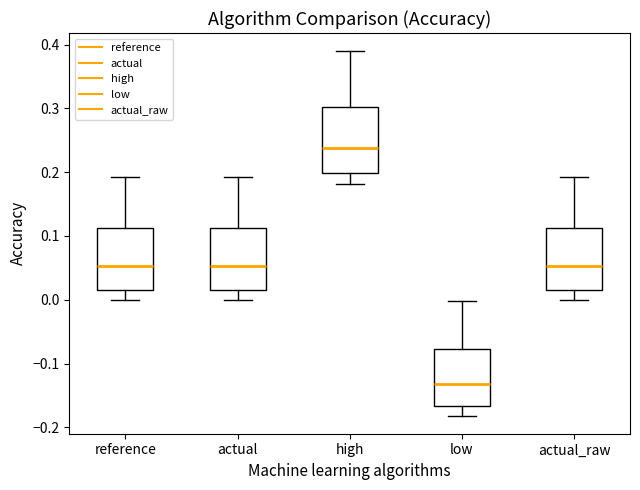

Reading left to right, read every box against the y-axis: the position of its median line, the range the box covers, and the ends of its whiskers. The values are not printed on the chart, so give them approximately, as read against the axis.

reference: median 0.05, box 0.02 to 0.11, whiskers 0.00 to 0.19
actual: median 0.05, box 0.02 to 0.11, whiskers 0.00 to 0.19
high: median 0.24, box 0.20 to 0.30, whiskers 0.18 to 0.39
low: median -0.13, box -0.17 to -0.08, whiskers -0.18 to 0.00
actual_raw: median 0.05, box 0.02 to 0.11, whiskers 0.00 to 0.19